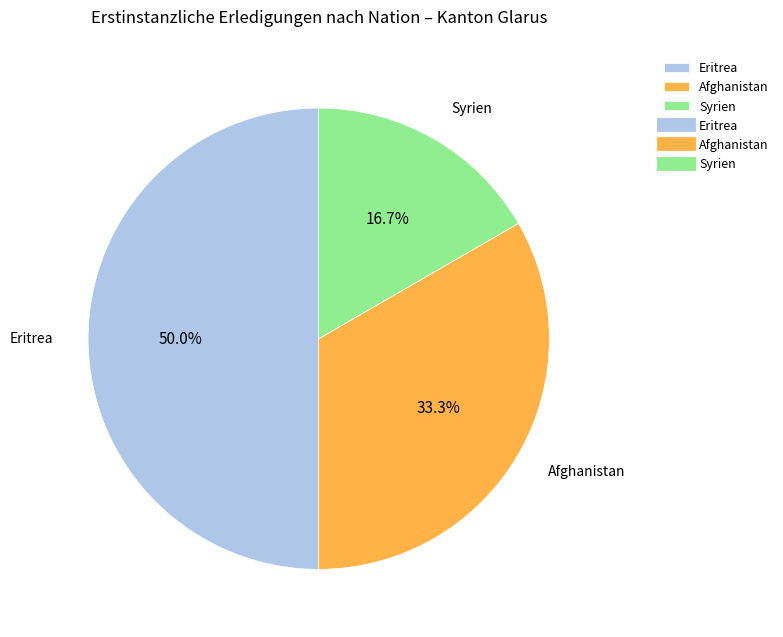

Does Afghanistan represent more than half of the total?

No